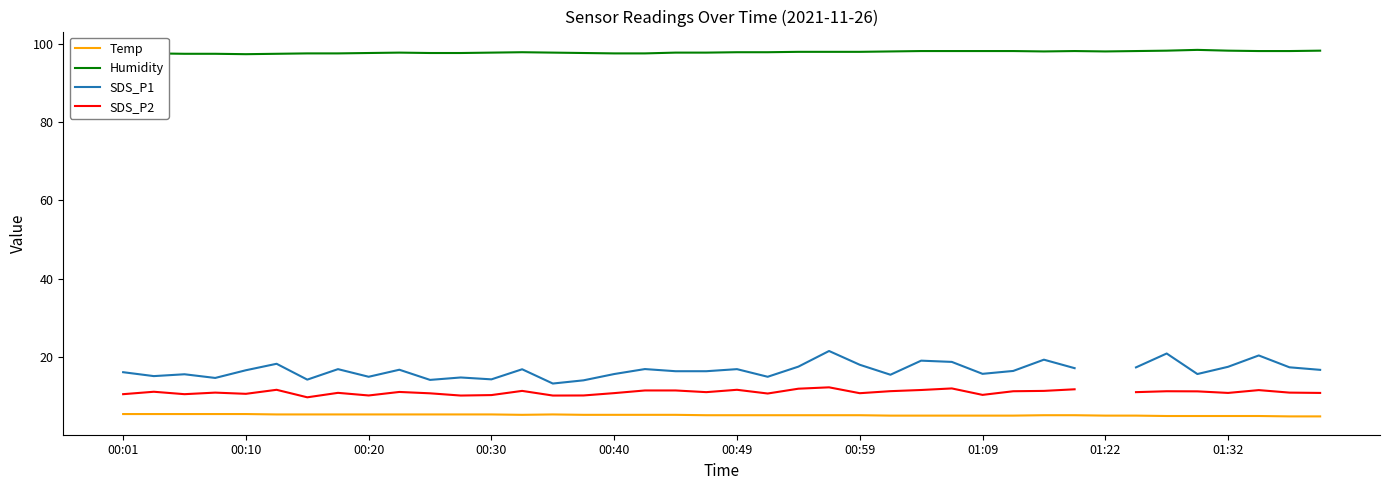

In SDS_P2, how many points are lower than both neighbors (excluding endpoints)?

11